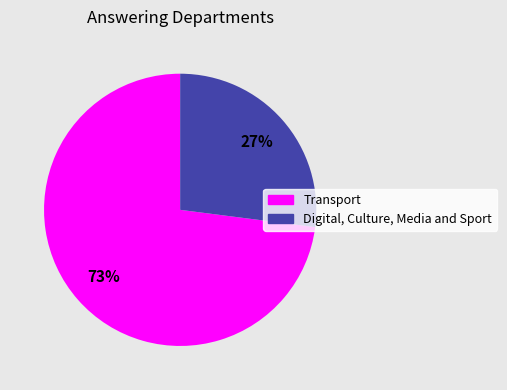

Which slice represents more than half of the pie?

Transport